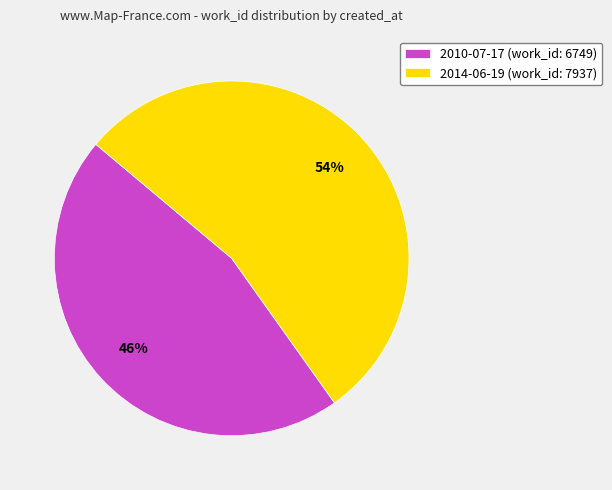

To the nearest percent, what is the combined percentage of 2014-06-19 and 2010-07-17?

100%